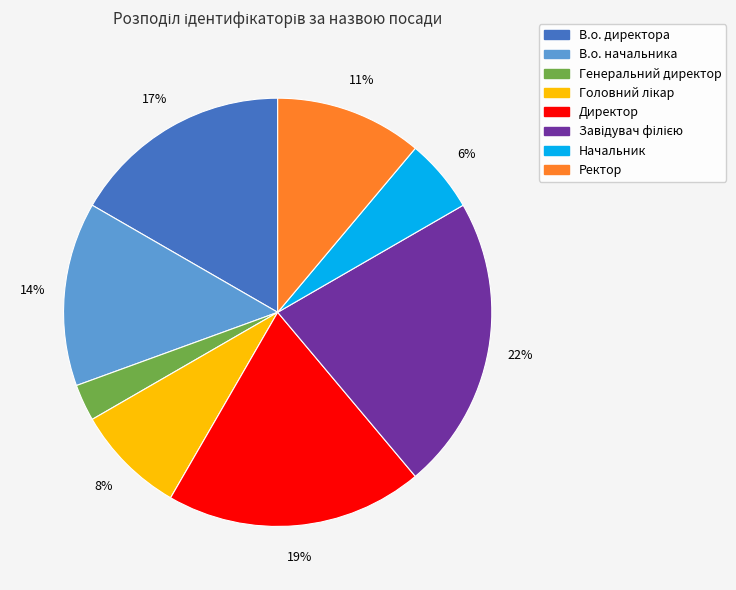

How many slices are in this pie chart?

8